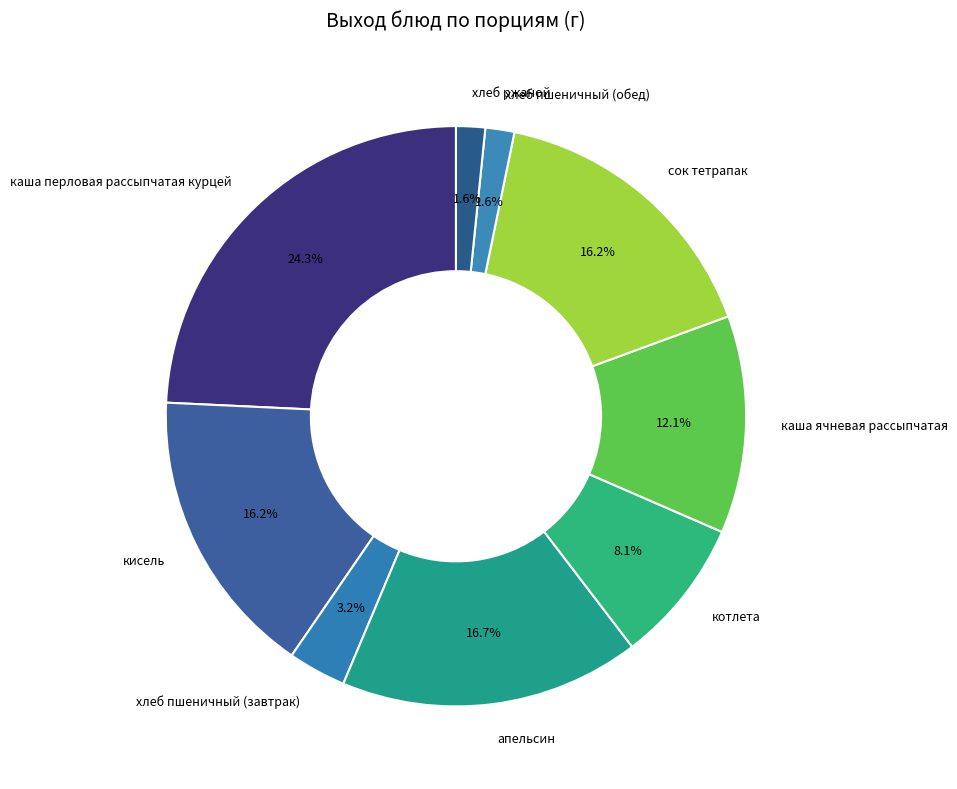

What percentage is the котлета slice, to the nearest percent?

8%